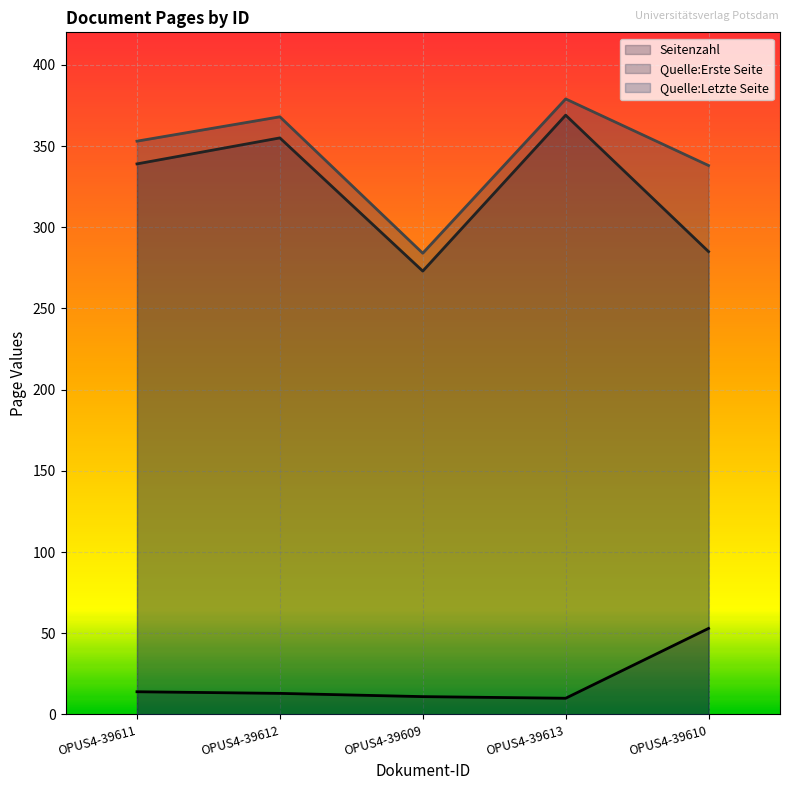

In Quelle:Erste Seite, how many points are higher than both neighbors (excluding endpoints)?

2